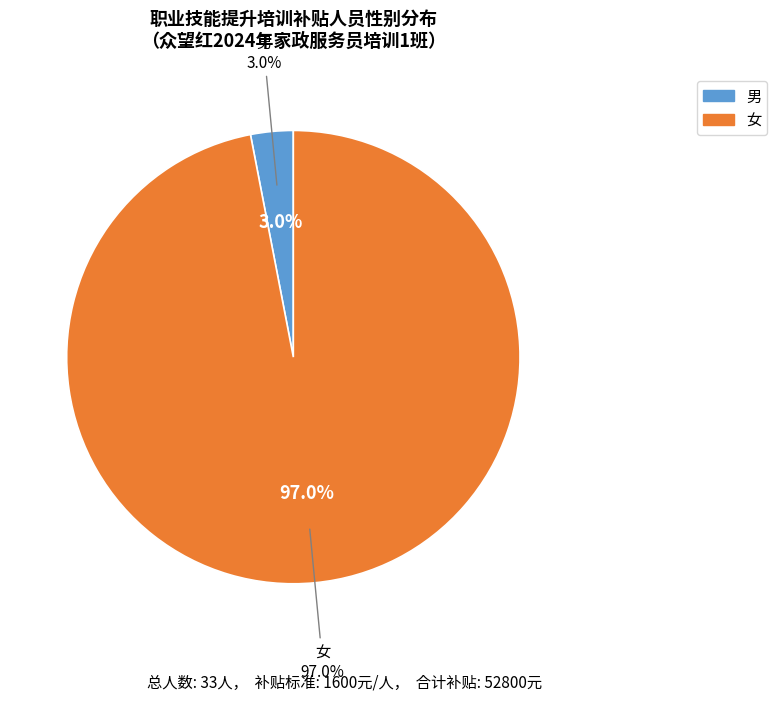

The 女 slice represents 99% of the pie. True or false?

False